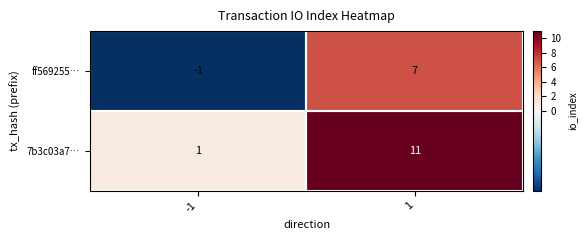

At which category is the sum across all series the highest?

1